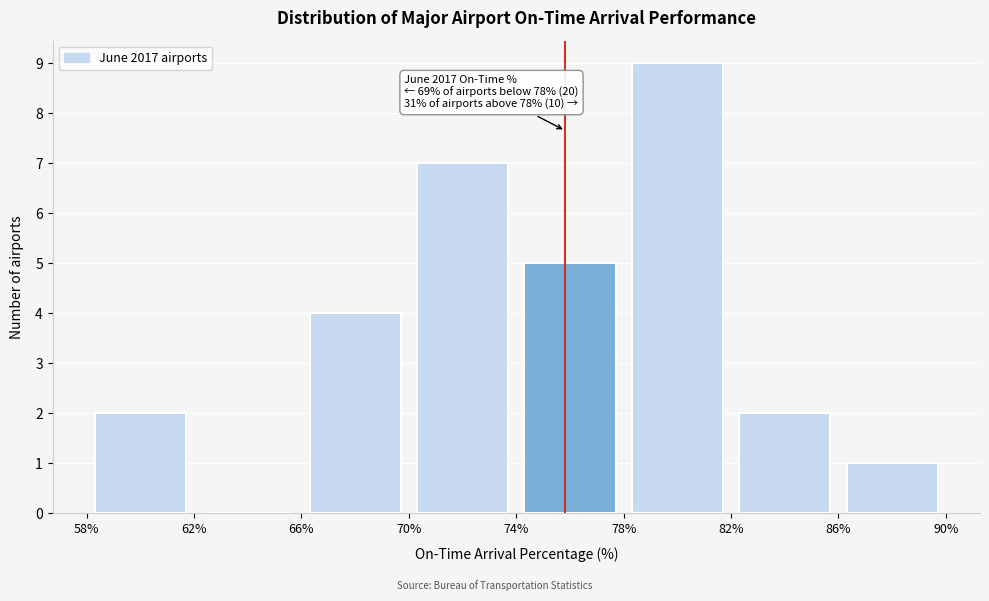

Over which range of the x-axis is the bar tallest?

78% to 82%